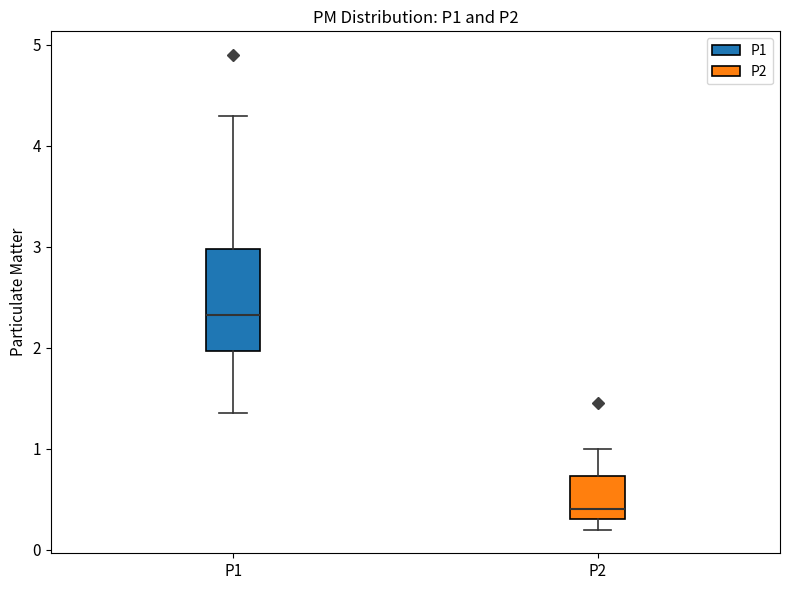

Where does the median line of the box for P1 sit on the y-axis? The values are not printed on the chart, so give them approximately, as read against the axis.

2.3